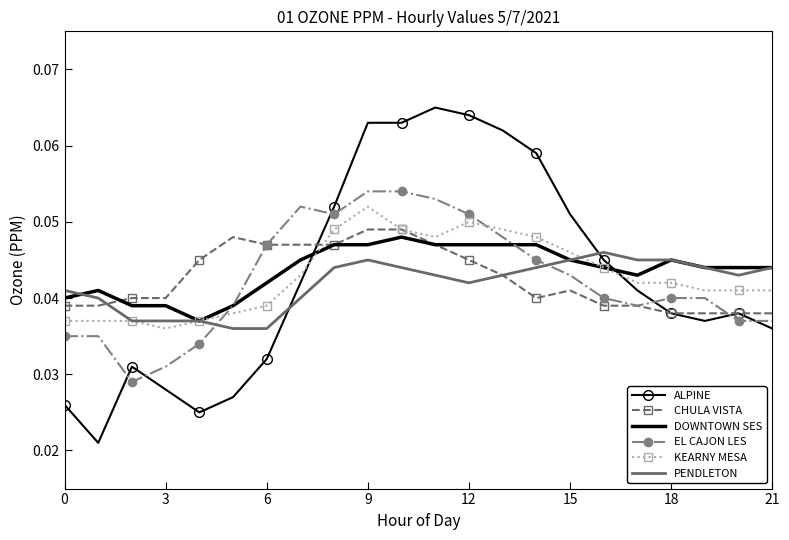

True or false: ALPINE and EL CAJON LES cross at least once.

True